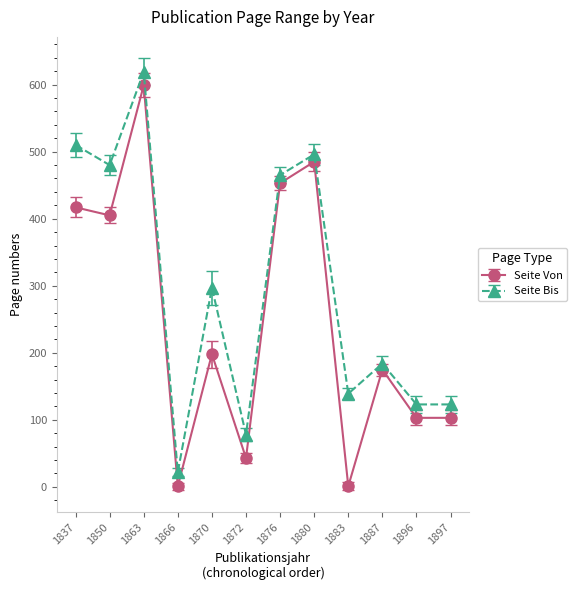

Reading left to right, extract all data points from this chart.

Seite Von: 1837=417	1850=405	1863=599	1866=1	1870=198	1872=43	1876=453	1880=485	1883=1	1887=175	1896=103	1897=103
Seite Bis: 1837=510	1850=480	1863=619	1866=22	1870=297	1872=78	1876=465	1880=496	1883=139	1887=184	1896=123	1897=123